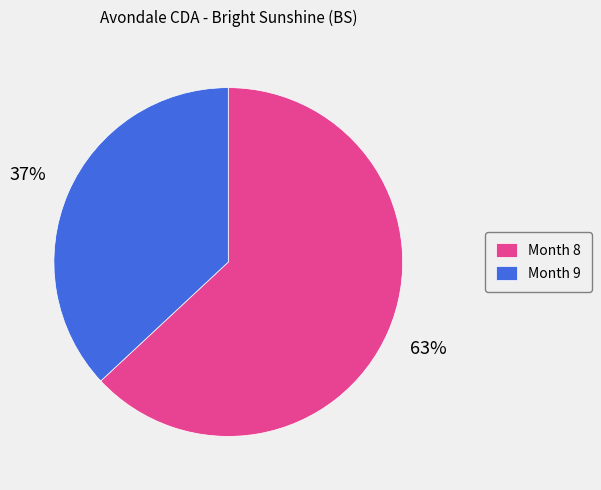

Approximately how many times larger is the value at Month 8 compared to Month 9?

1.7